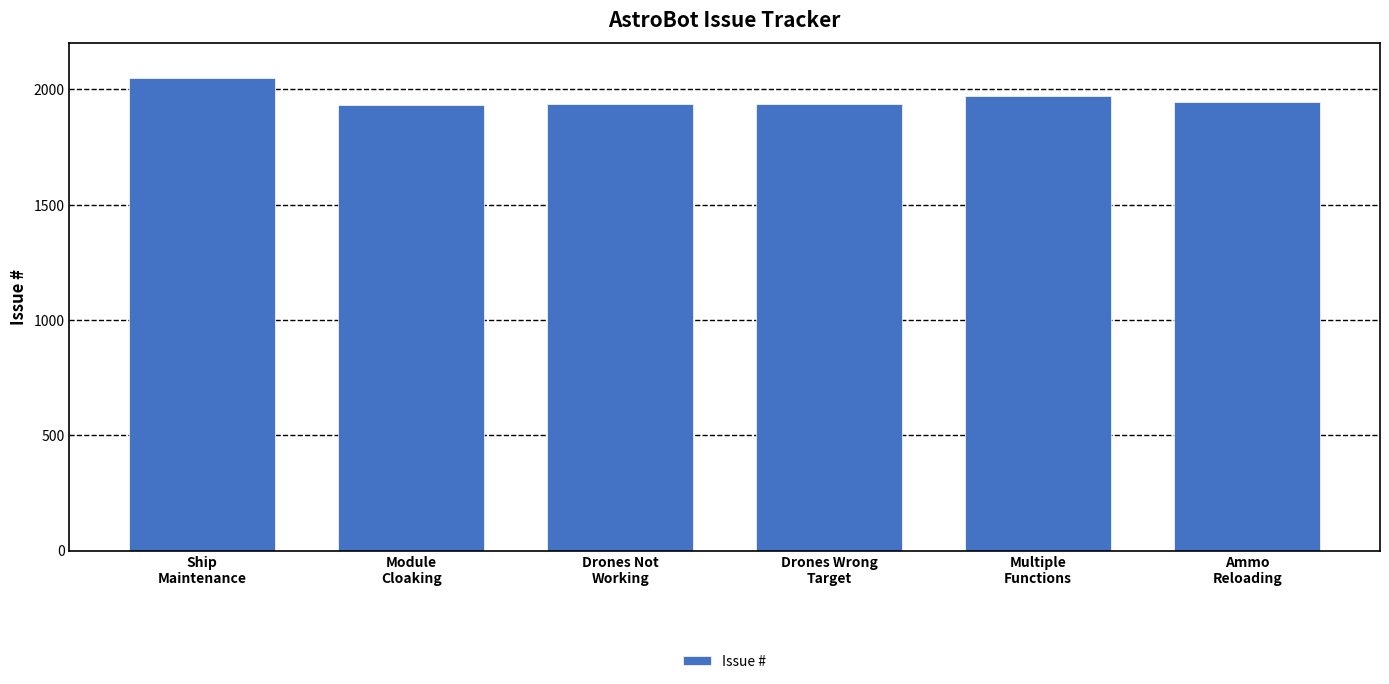

What is the value of the 5th bar from the left?

1970